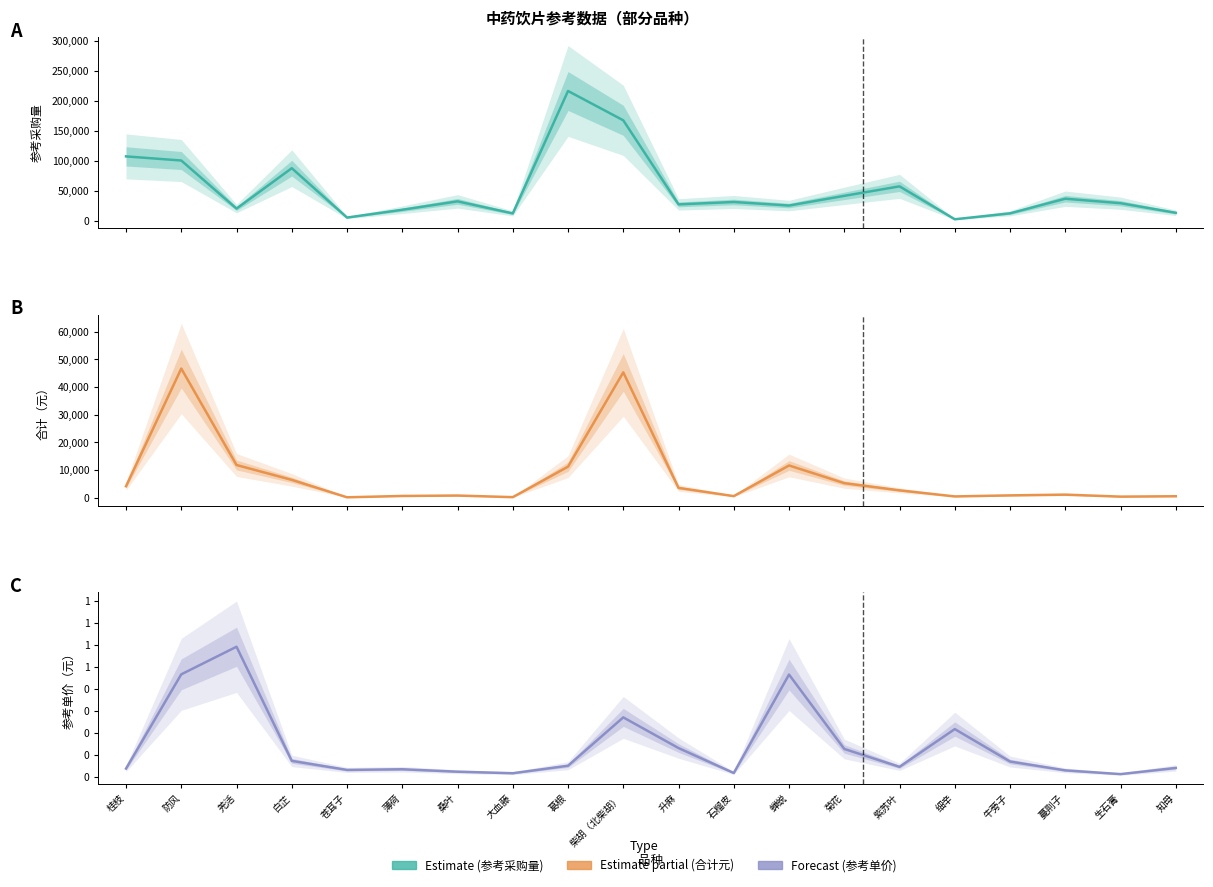

At 防风, list the series in order from smallest to largest.

参考单价（元）, 合计（元）, 参考采购量